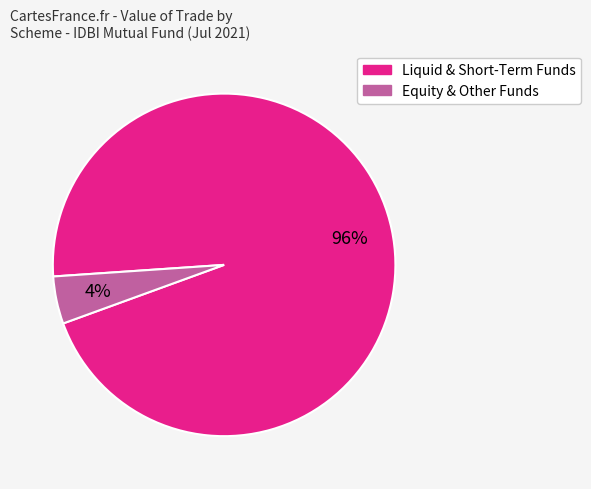

Does any single category account for the majority?

Yes